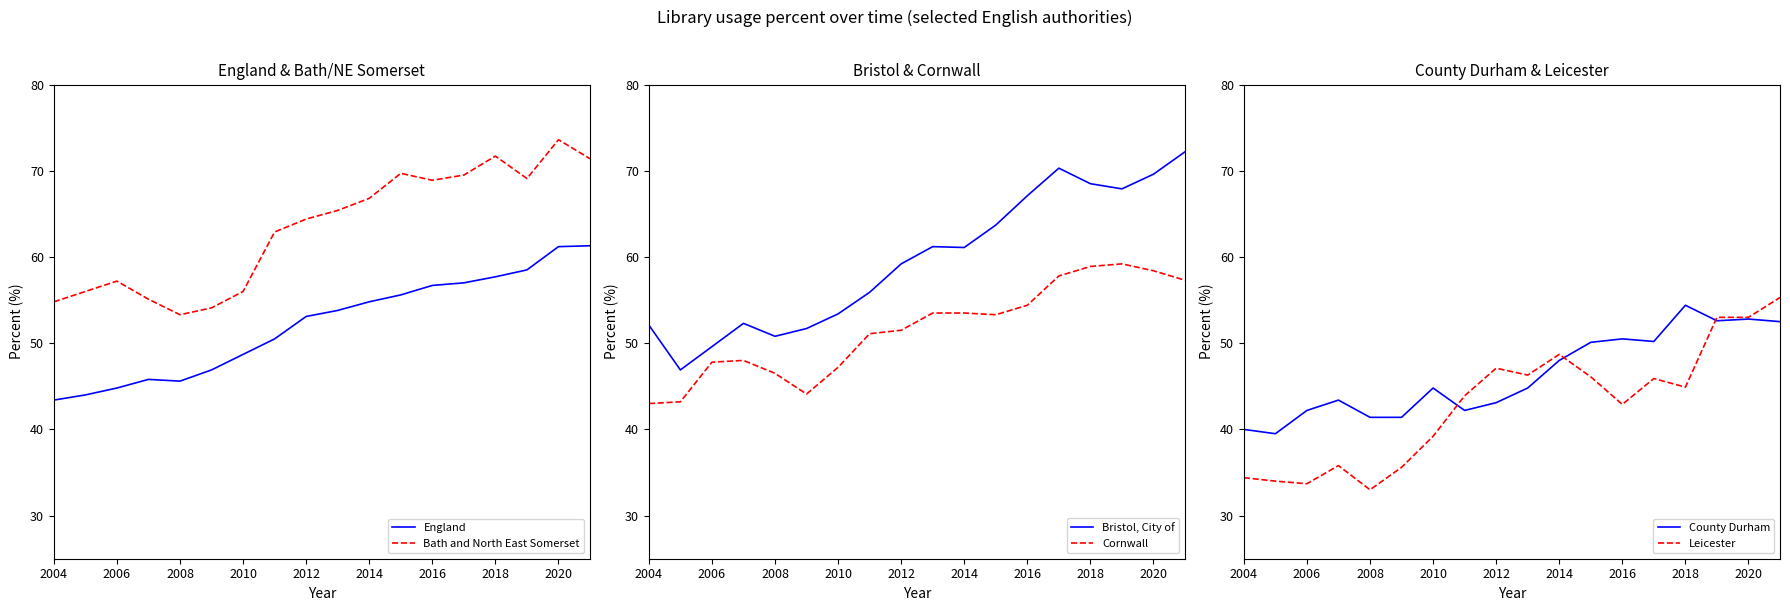

Which series has the largest total across all categories?

Bath and North East Somerset